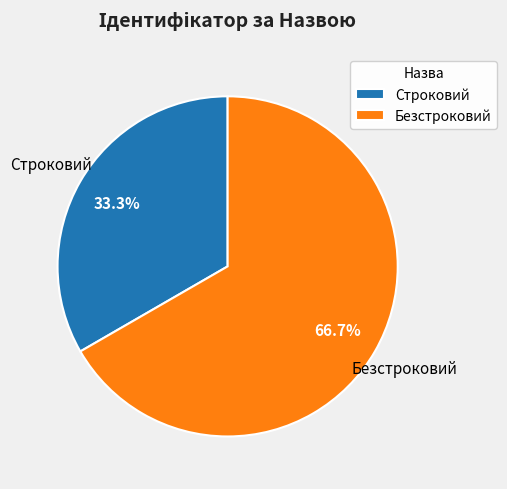

Does Строковий represent more than half of the total?

No